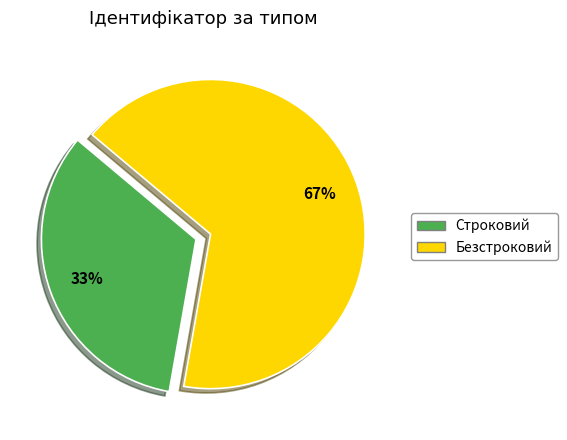

How many slices are in this pie chart?

2